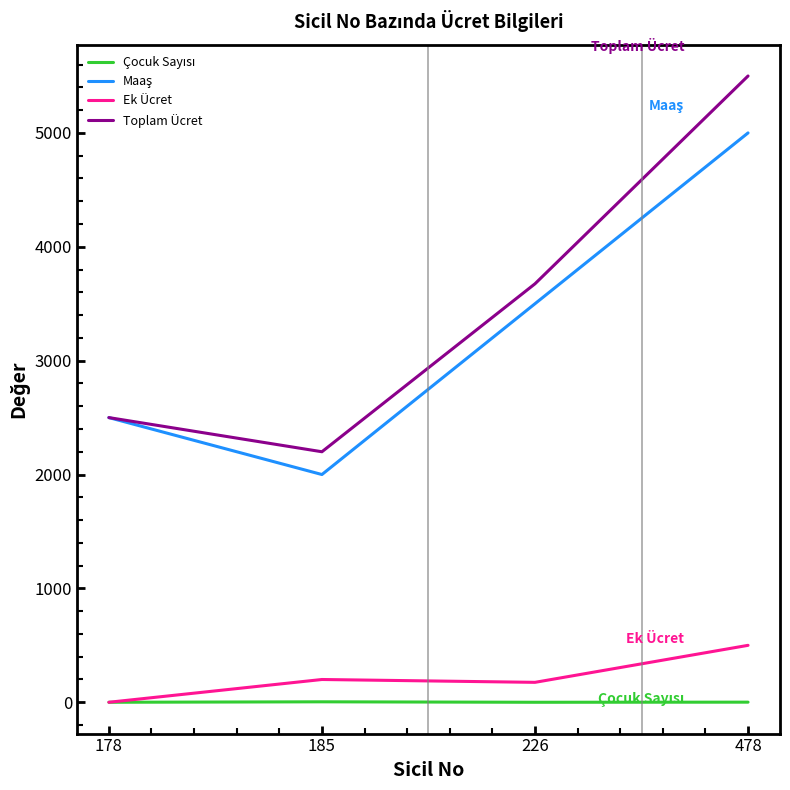

At which category is the sum across all series the highest?

478